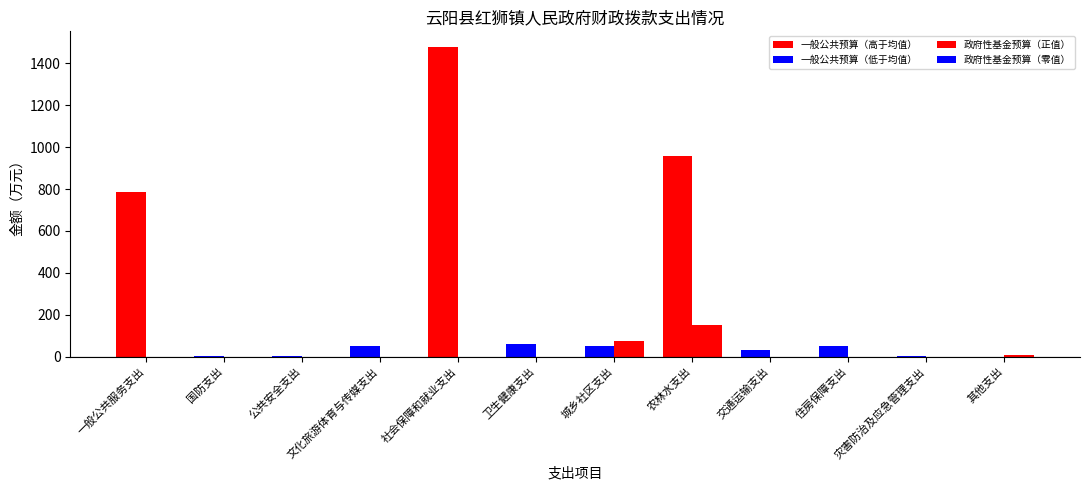

What is the value of the 一般公共预算 bar at the 2nd from the left?

2.8